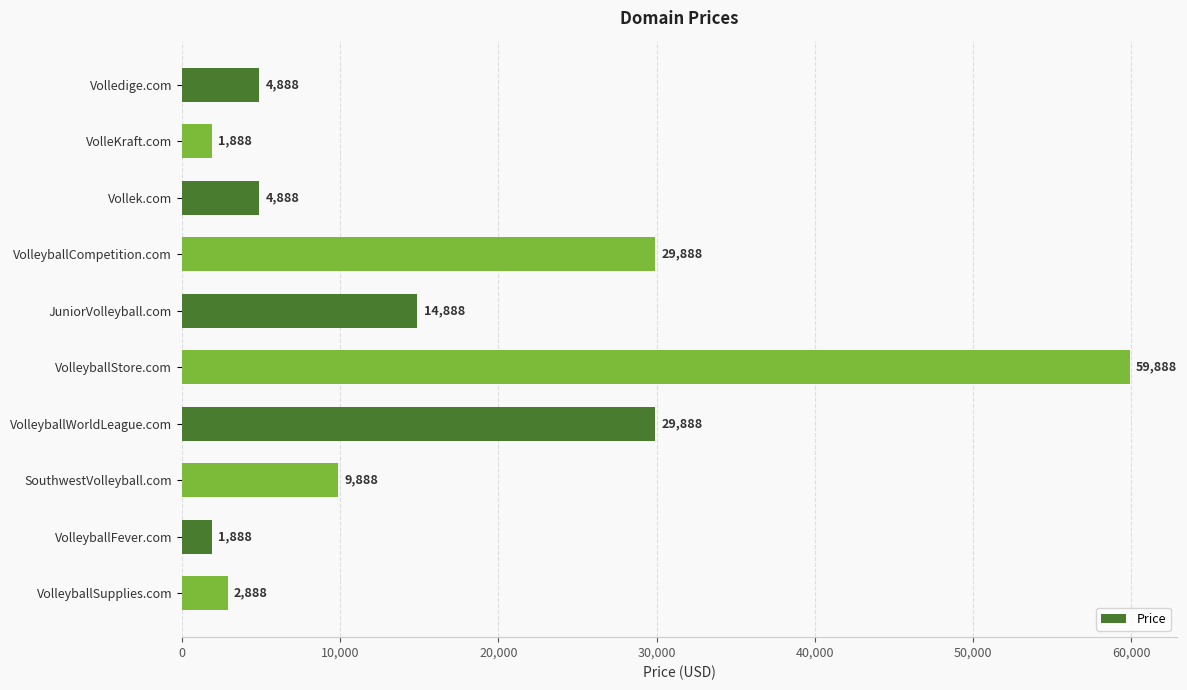

Reading top to bottom, extract all data points from this chart.

4888	1888	4888	29888	14888	59888	29888	9888	1888	2888